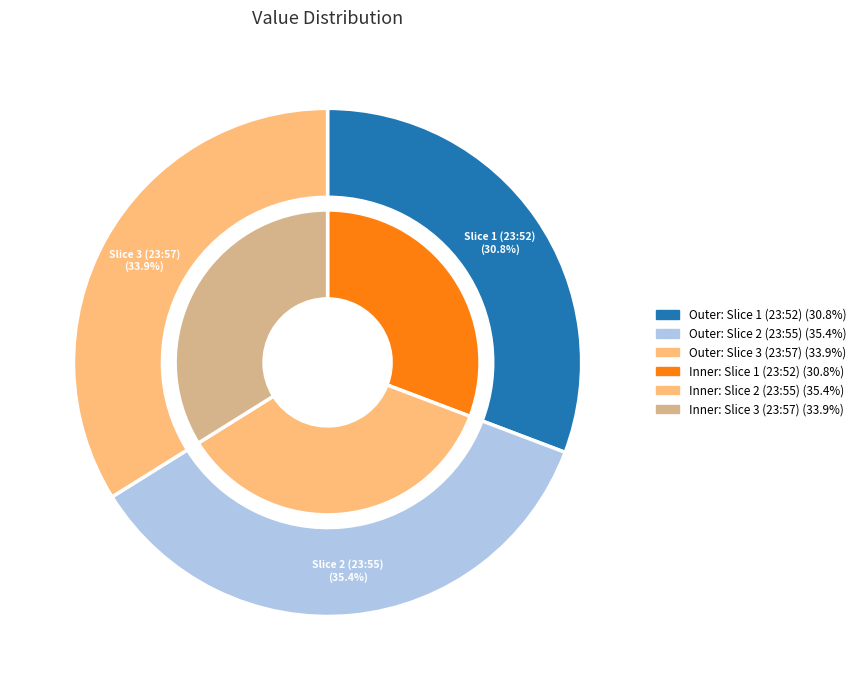

What percentage is NOT represented by 2017-11-06T23:52:49.643Z?

69.2%